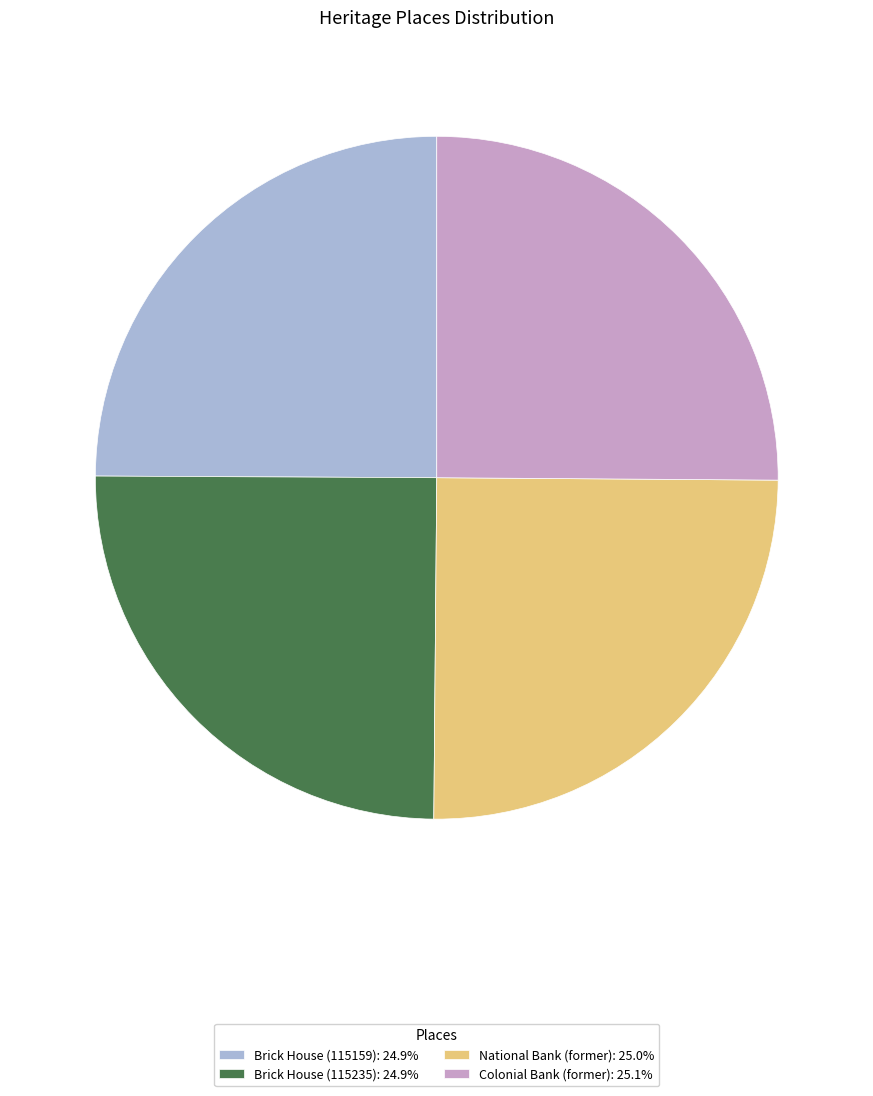

How many slices are in this pie chart?

4